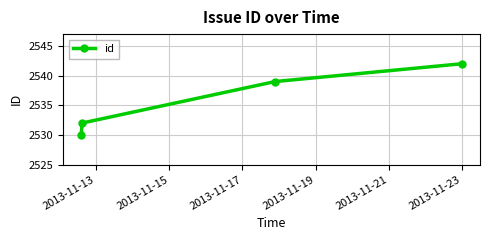

What is the difference between the maximum and second lowest values?

10